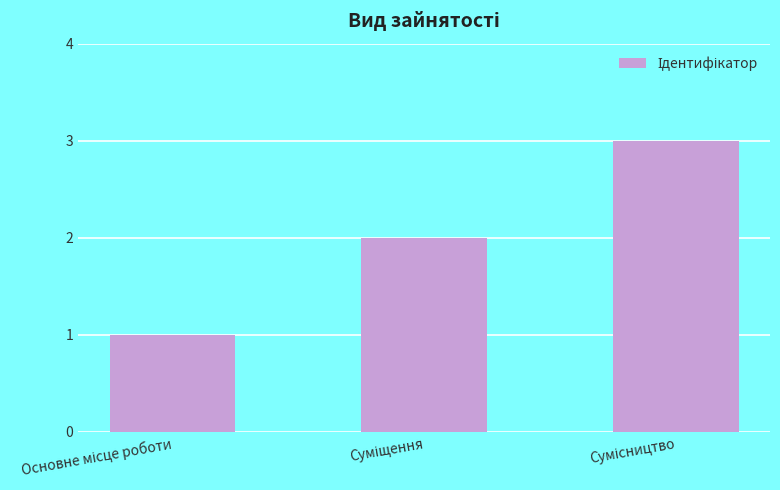

What is the maximum value shown in the chart?

3